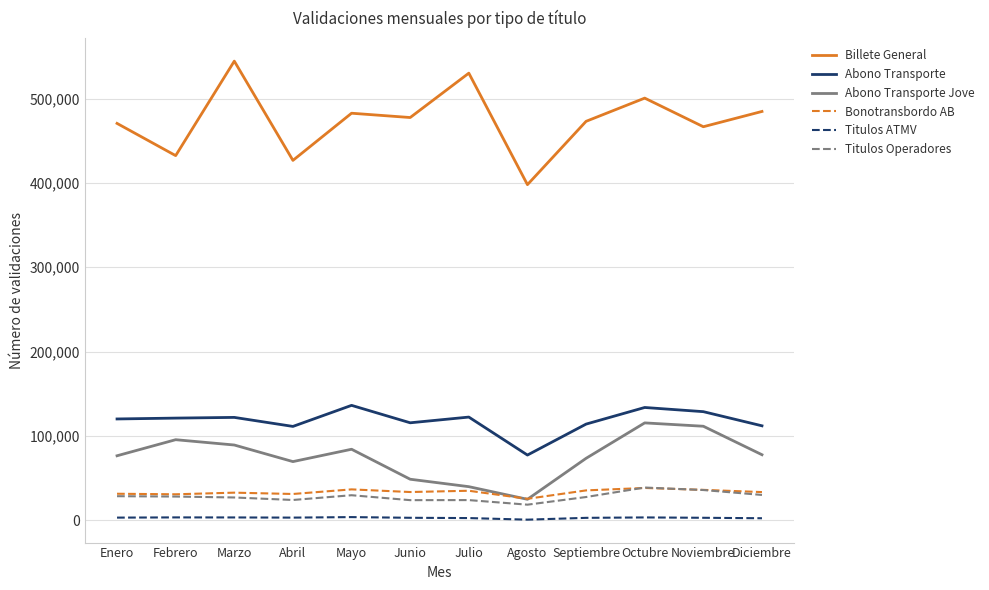

What is the average value of the Bonotransbordo AB series?

33224